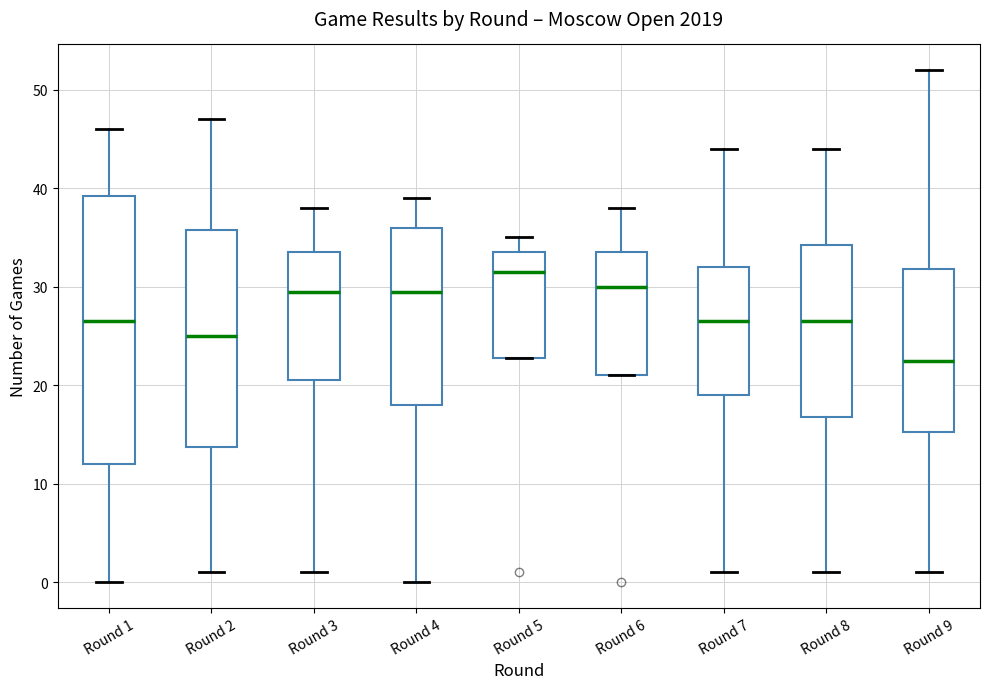

Which box has the lowest median line?

Round 9